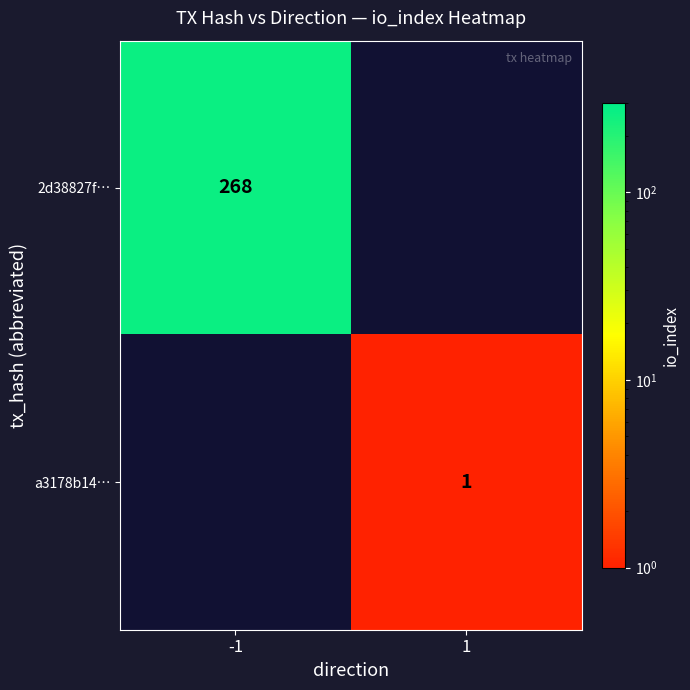

The value of 2d38827f… at -1 is 268. True or false?

True